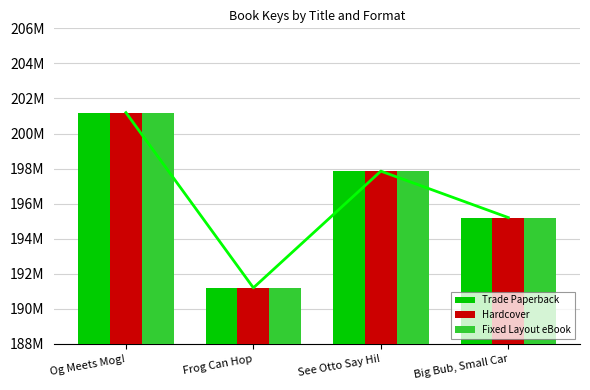

What is the sum of the Fixed Layout eBook values at Big Bub, Small Car and See Otto Say Hi!?

393060709